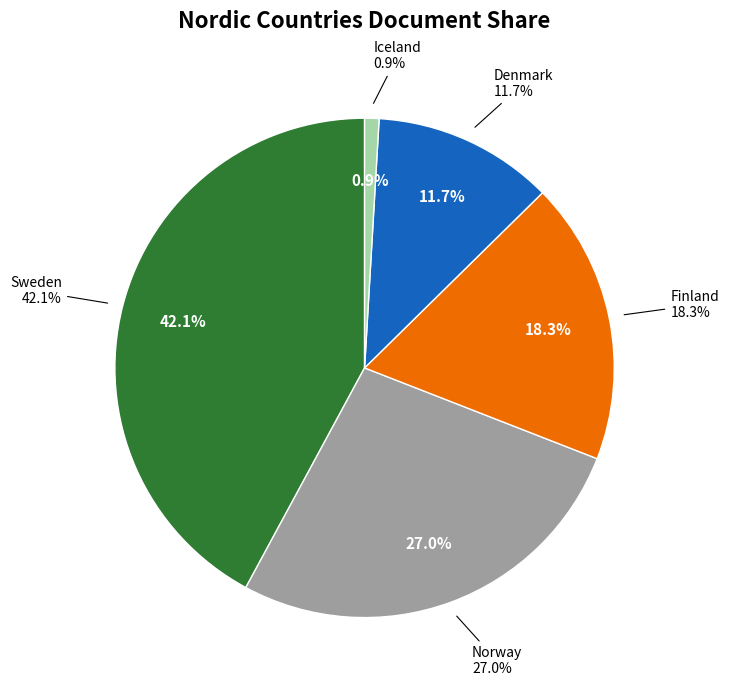

Rank the categories by value from highest to lowest.

Sweden, Norway, Finland, Denmark, Iceland